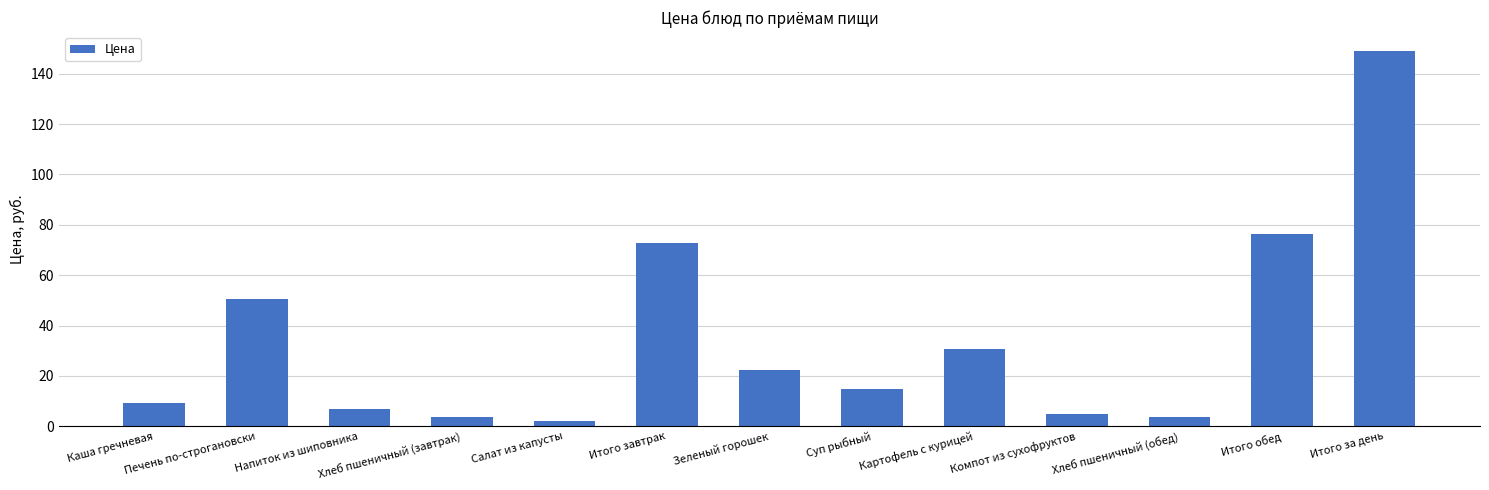

Which category has the lowest value across all series?

Салат из капусты